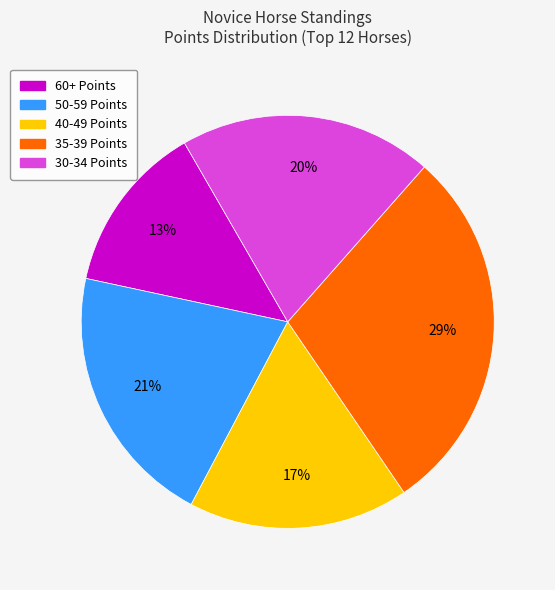

To the nearest percent, what is the difference between the largest and smallest slice percentages?

16%